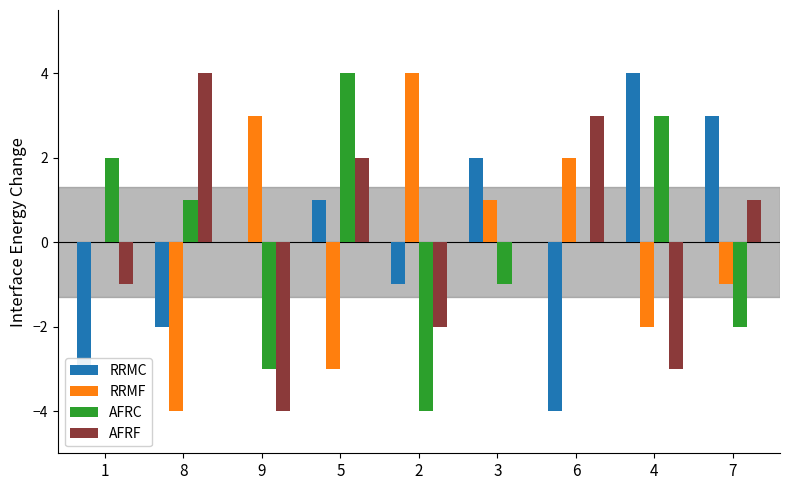

Does the chart contain stacked bars?

No